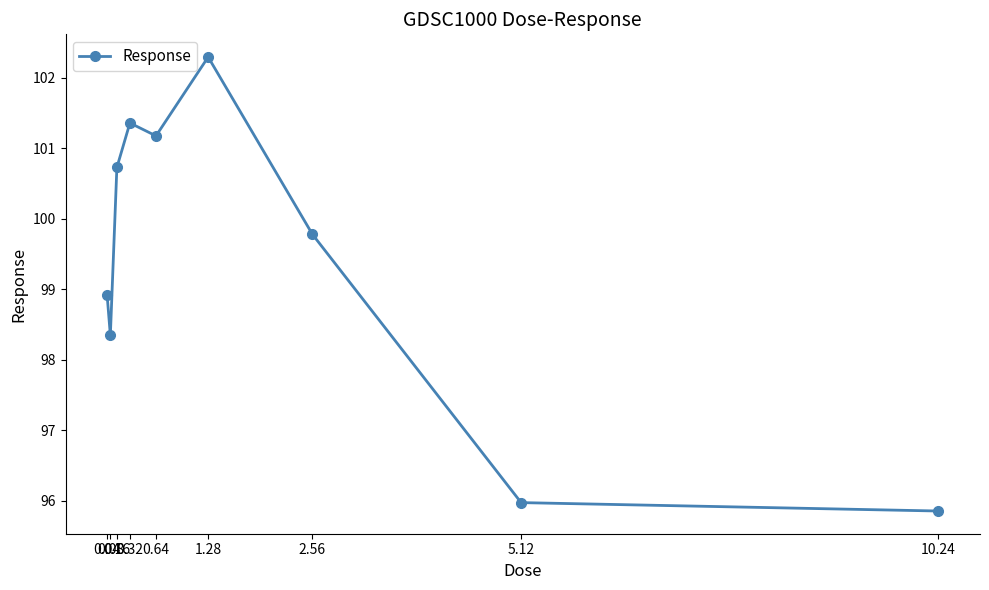

Which has a higher value, 10.24 or 0.32?

0.32